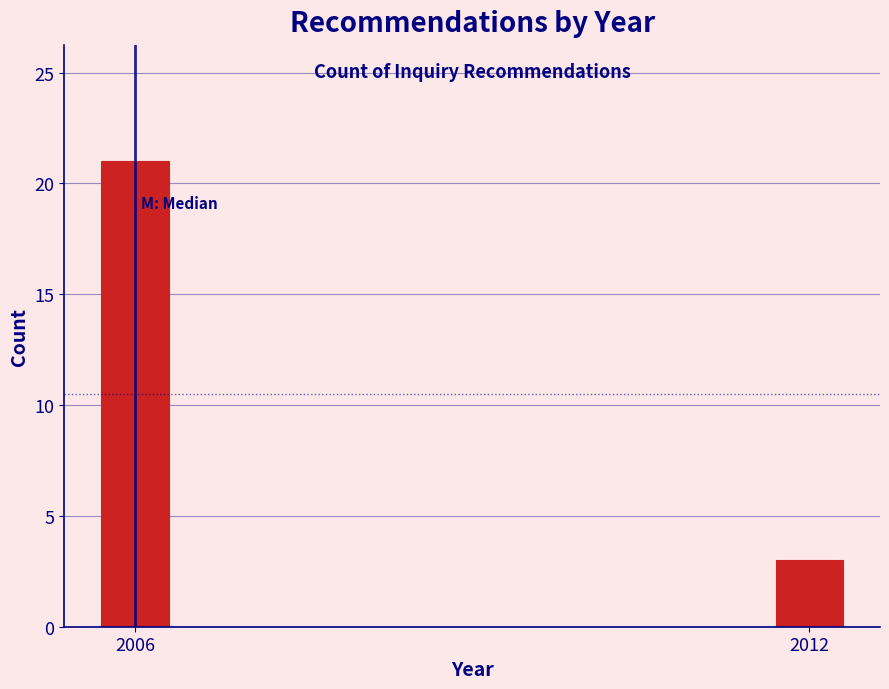

Reading left to right, list all the values displayed in this chart.

2006=21	2012=3